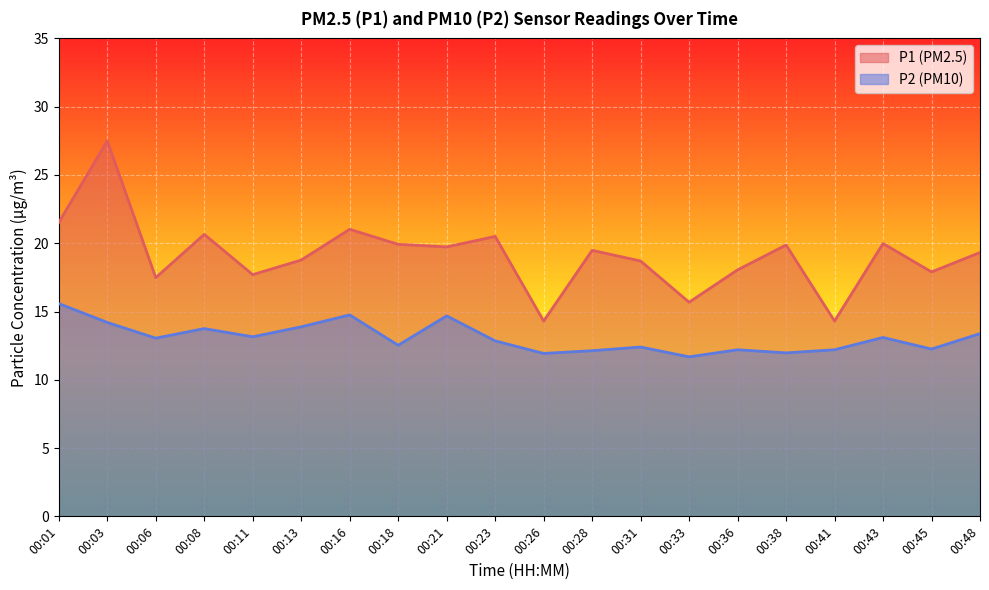

True or false: P1 has a value of 20.6 at 00:08.

True